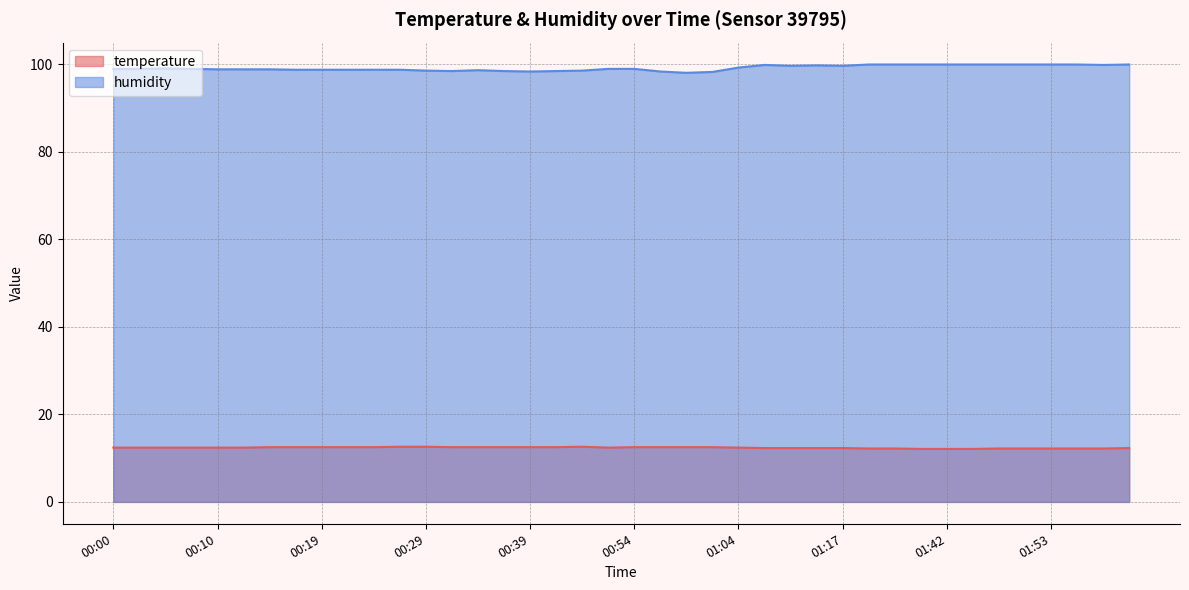

What is the value of the humidity point at the 40th from the left?

99.9